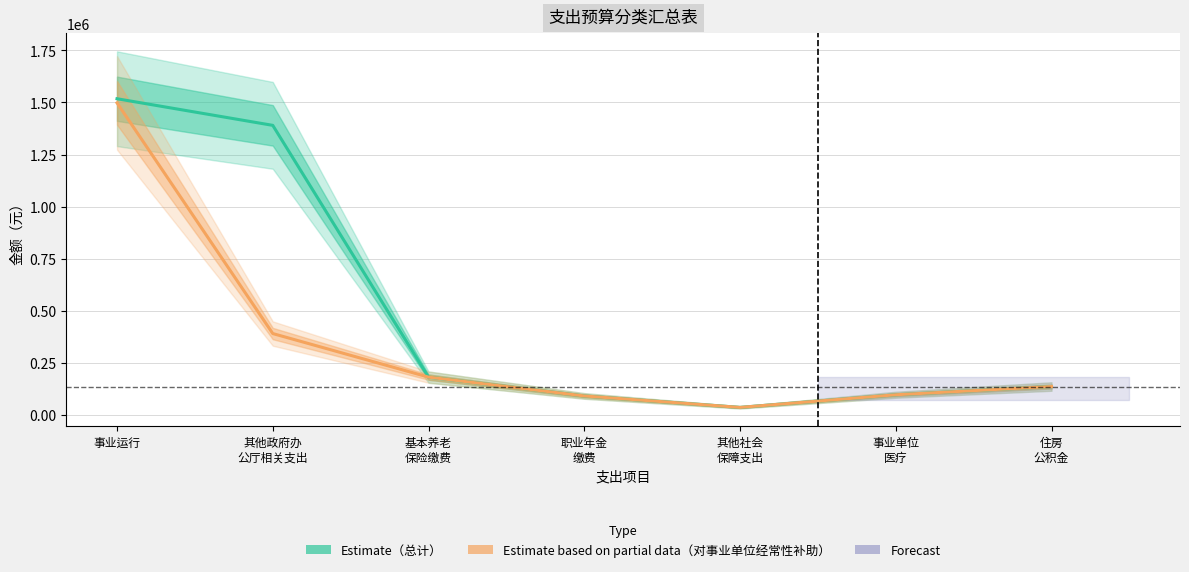

The value of 总计（Estimate） at 基本养老
保险缴费 is 297847.4. True or false?

False